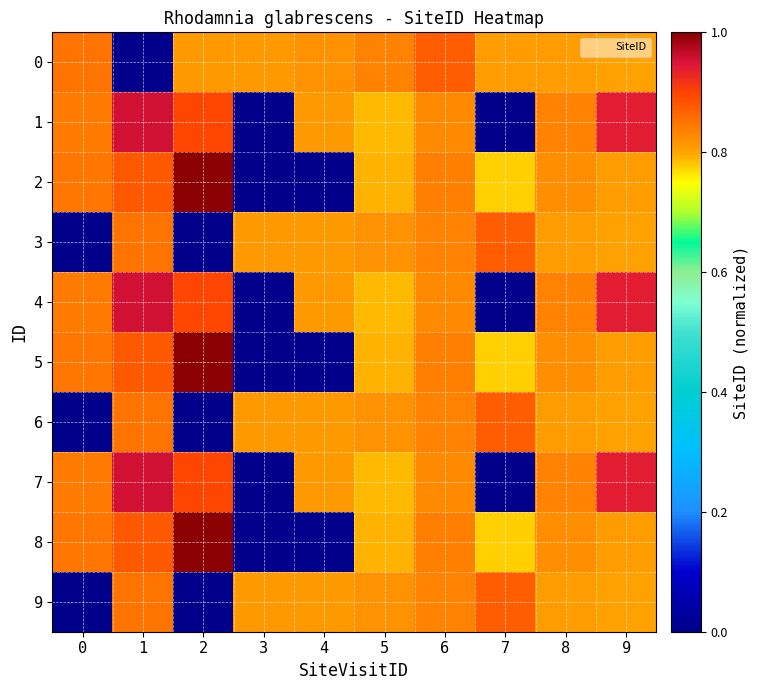

Reading right to left, transcribe all the data shown in this chart.

0: 9=0.8	8=0.8	7=0.8	6=0.9	5=0.8	4=0.8	3=0.8	2=0.8	1=0.0	0=0.8
1: 9=0.9	8=0.8	7=0.0	6=0.8	5=0.8	4=0.8	3=0.0	2=0.9	1=1.0	0=0.8
2: 9=0.8	8=0.8	7=0.8	6=0.8	5=0.8	4=0.0	3=0.0	2=1.0	1=0.9	0=0.8
3: 9=0.8	8=0.8	7=0.9	6=0.8	5=0.8	4=0.8	3=0.8	2=0.0	1=0.8	0=0.0
4: 9=0.9	8=0.8	7=0.0	6=0.8	5=0.8	4=0.8	3=0.0	2=0.9	1=1.0	0=0.8
5: 9=0.8	8=0.8	7=0.8	6=0.8	5=0.8	4=0.0	3=0.0	2=1.0	1=0.9	0=0.8
6: 9=0.8	8=0.8	7=0.9	6=0.8	5=0.8	4=0.8	3=0.8	2=0.0	1=0.8	0=0.0
7: 9=0.9	8=0.8	7=0.0	6=0.8	5=0.8	4=0.8	3=0.0	2=0.9	1=1.0	0=0.8
8: 9=0.8	8=0.8	7=0.8	6=0.8	5=0.8	4=0.0	3=0.0	2=1.0	1=0.9	0=0.8
9: 9=0.8	8=0.8	7=0.9	6=0.8	5=0.8	4=0.8	3=0.8	2=0.0	1=0.8	0=0.0